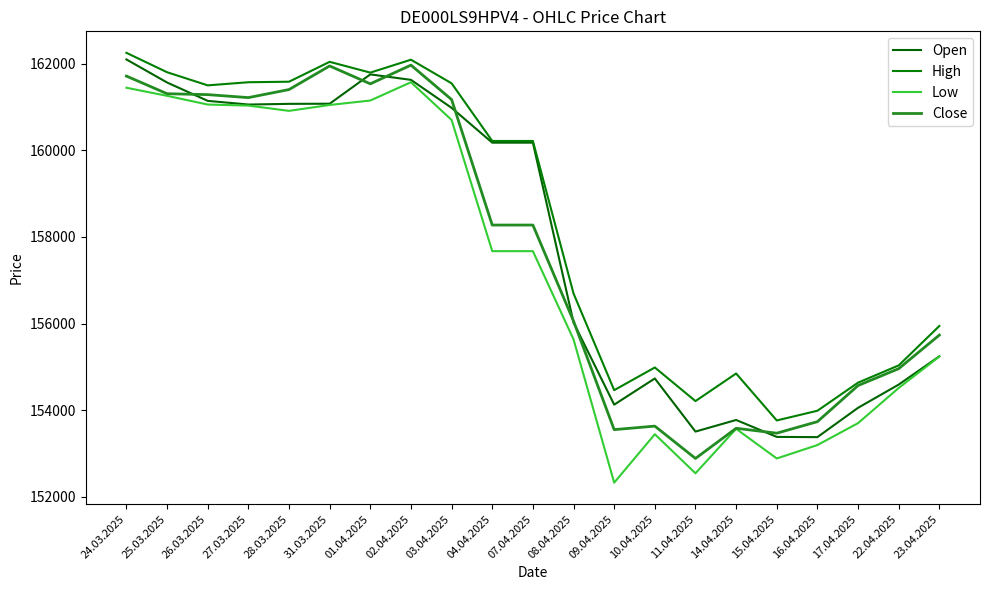

How many lines are shown in the chart?

4